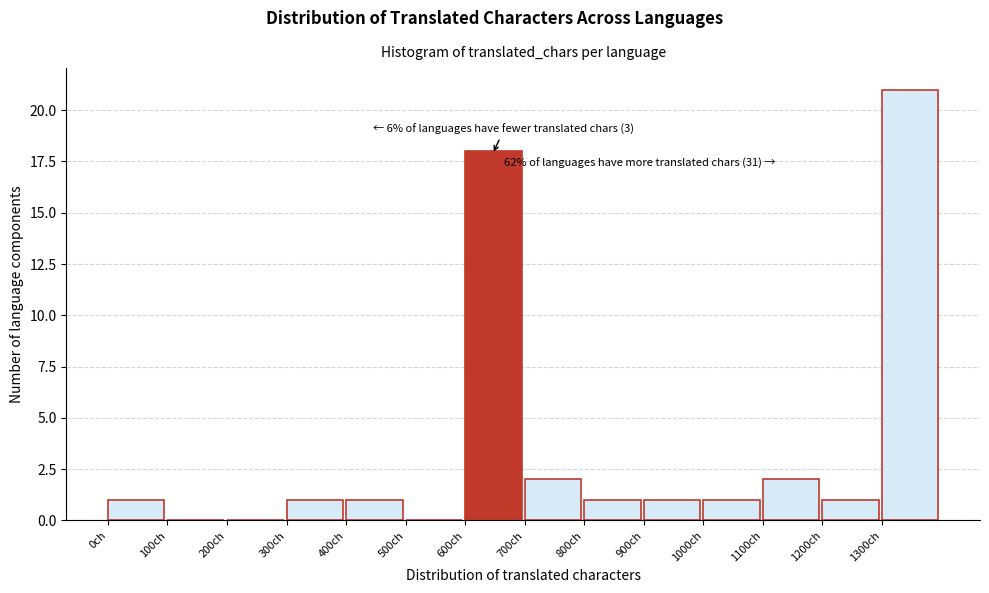

Over which range of the x-axis is the bar tallest?

1300 to 1400